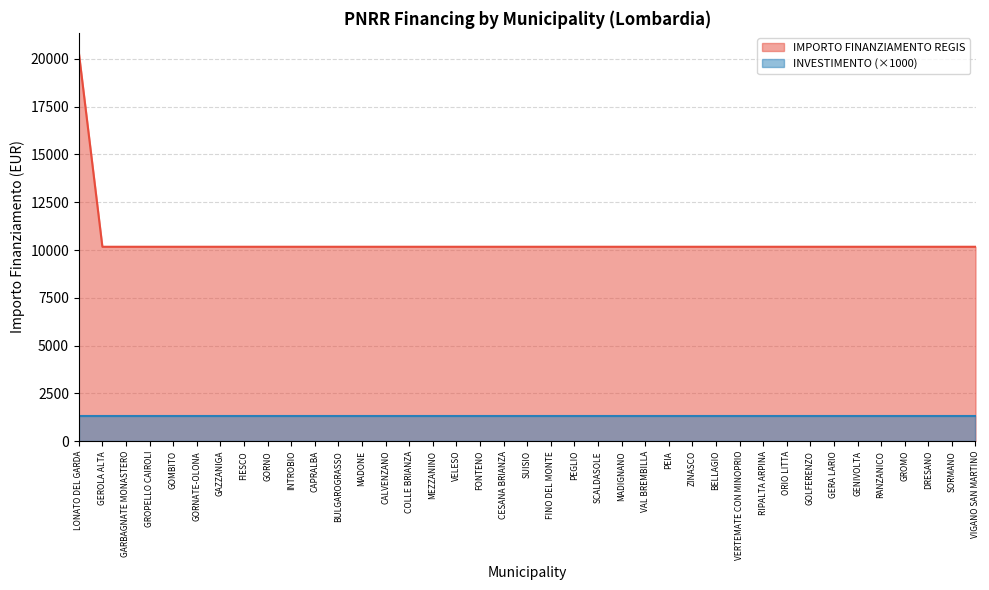

What is the label of the 7th point from the left?

GAZZANIGA